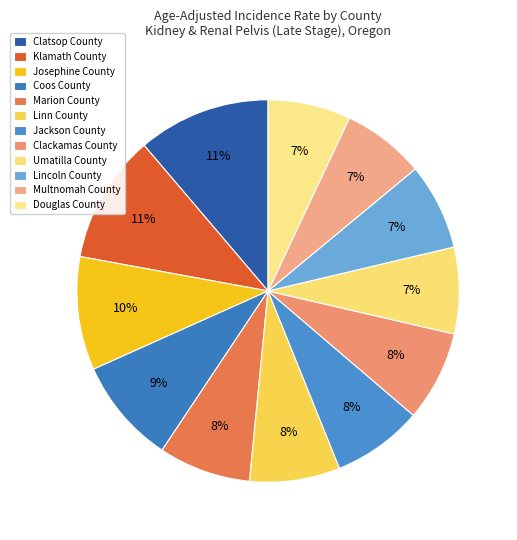

Rank the categories by value from highest to lowest.

Clatsop County, Klamath County, Josephine County, Coos County, Marion County, Linn County, Jackson County, Clackamas County, Umatilla County, Lincoln County, Multnomah County, Douglas County